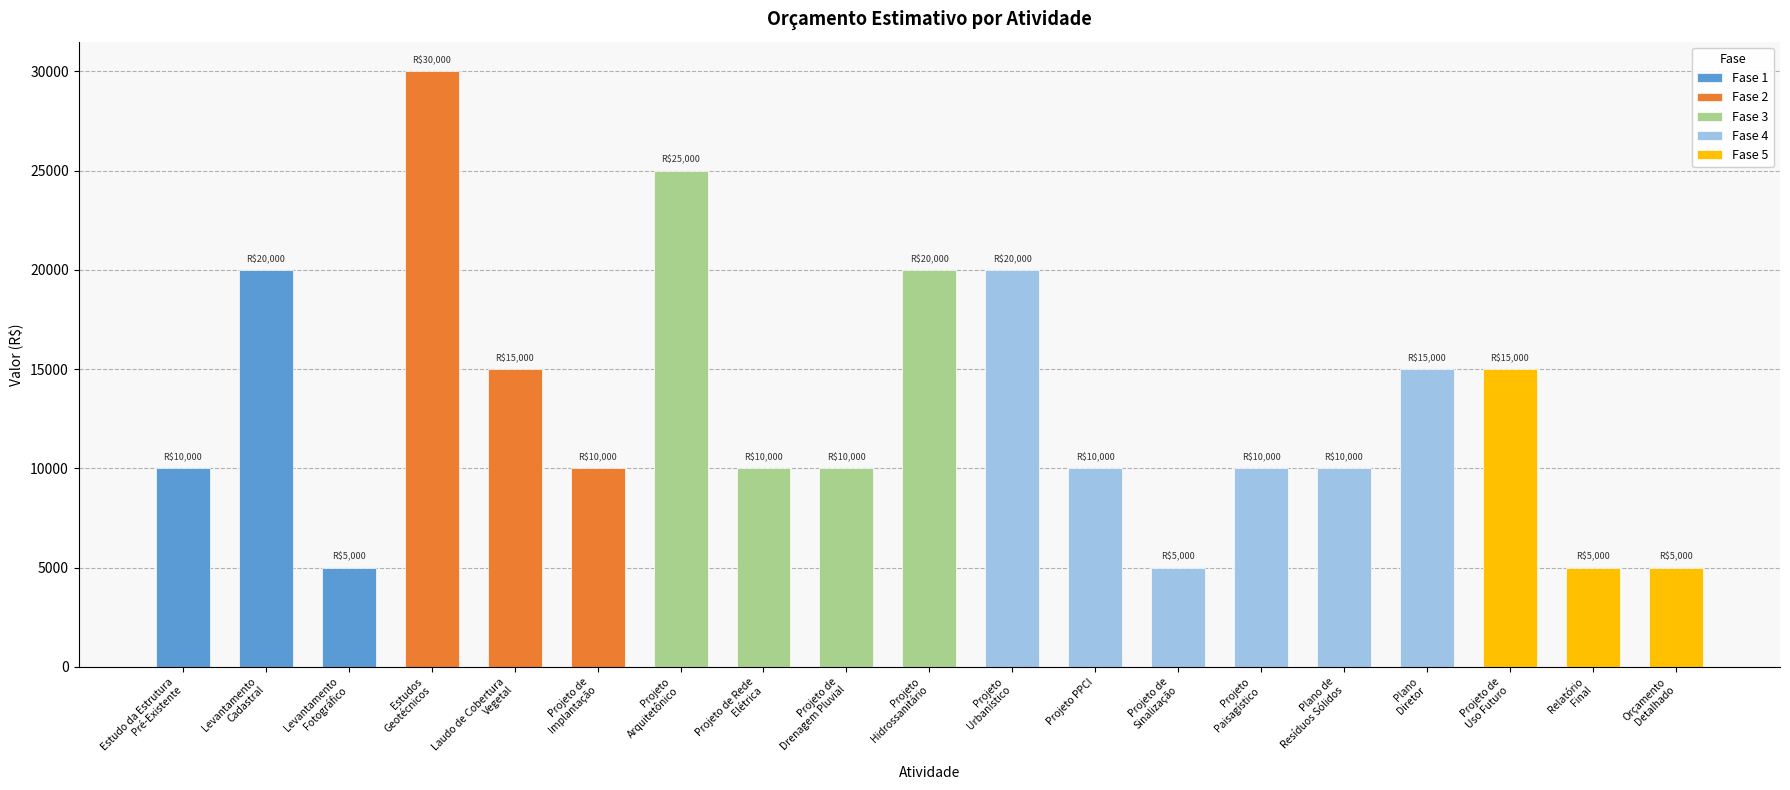

Rank the categories by value from highest to lowest.

Estudos
Geotécnicos, Projeto
Arquitetônico, Levantamento
Cadastral, Projeto
Hidrossanitário, Projeto
Urbanístico, Laudo de Cobertura
Vegetal, Plano
Diretor, Projeto de
Uso Futuro, Estudo da Estrutura
Pré-Existente, Projeto de
Implantação, Projeto de Rede
Elétrica, Projeto de
Drenagem Pluvial, Projeto PPCI, Projeto
Paisagístico, Plano de
Resíduos Sólidos, Levantamento
Fotográfico, Projeto de
Sinalização, Relatório
Final, Orçamento
Detalhado